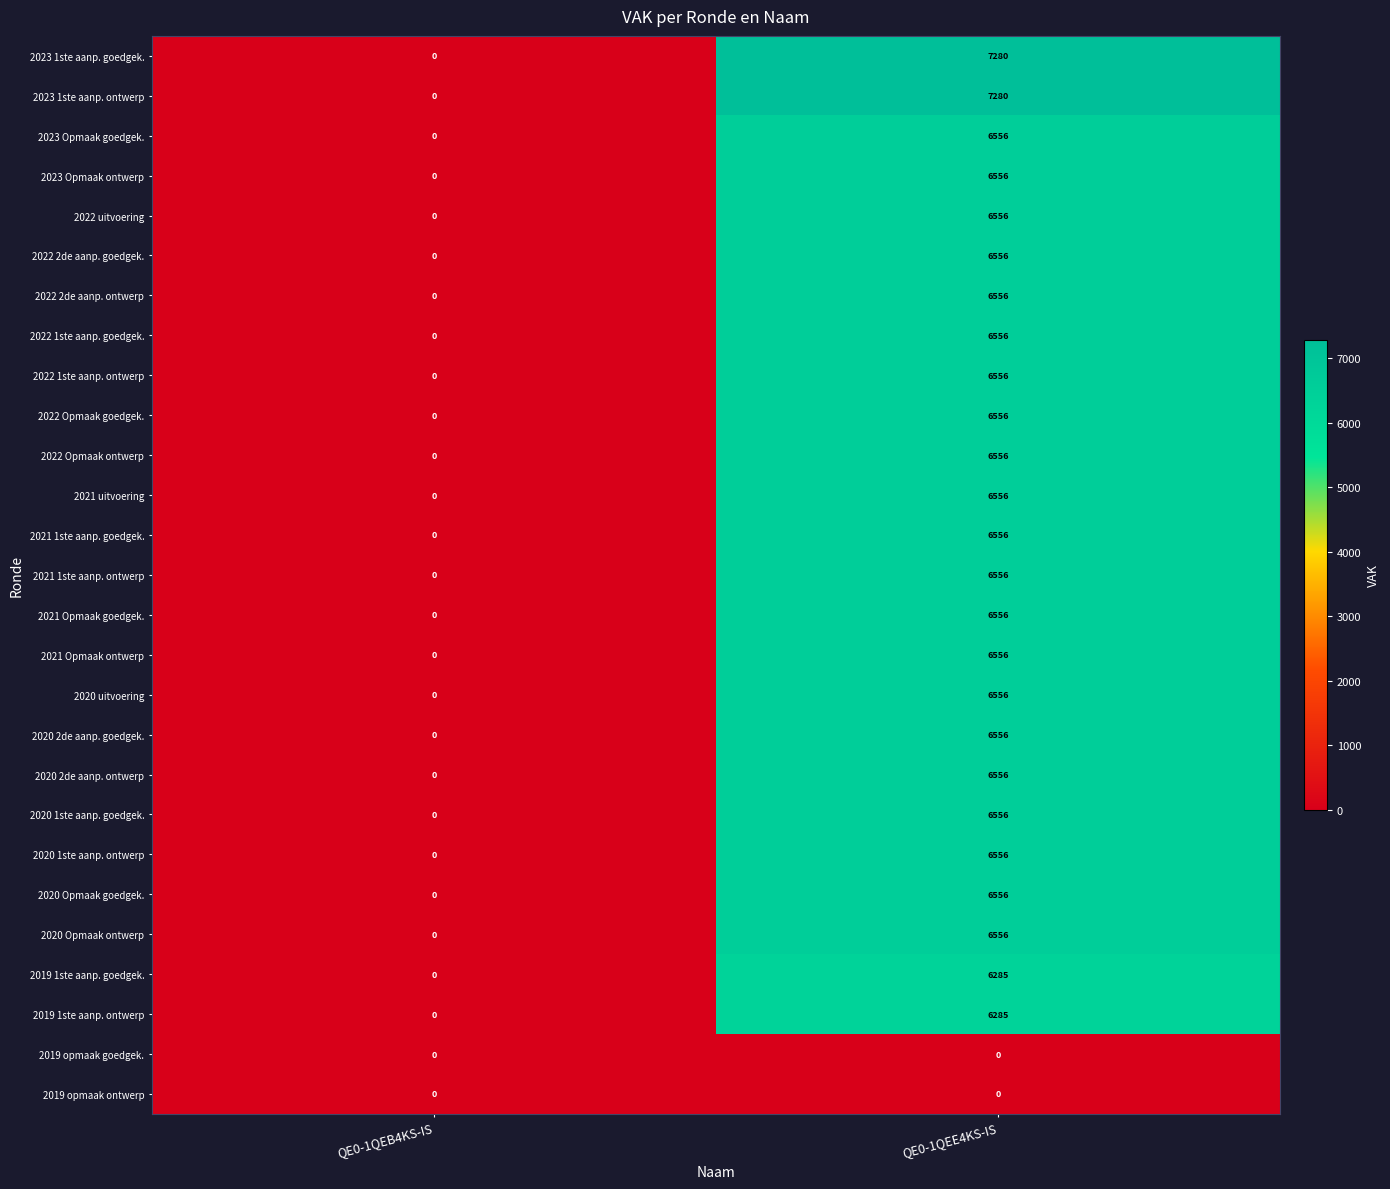

What is the spread (max minus min) of values at QE0-1QEE4KS-IS?

7280